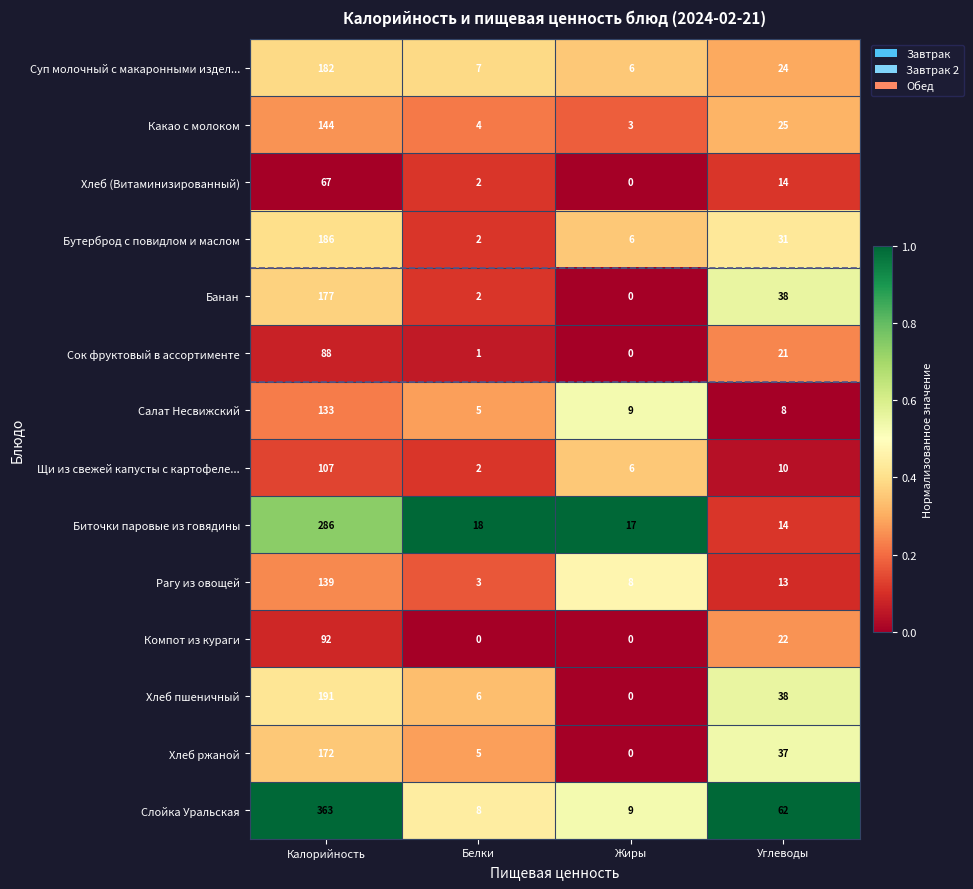

True or false: Компот из кураги has a value of 0 at Жиры.

True